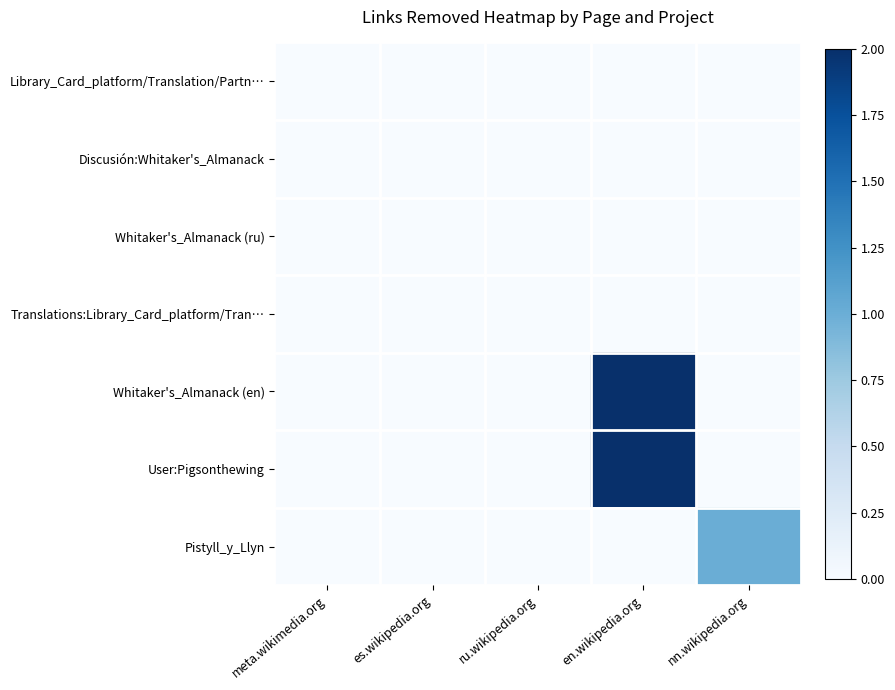

Reading left to right, extract all data points from this chart.

Library_Card_platform/Translation/Partn…: meta.wikimedia.org=0	es.wikipedia.org=0	ru.wikipedia.org=0	en.wikipedia.org=0	nn.wikipedia.org=0
Discusión:Whitaker's_Almanack: meta.wikimedia.org=0	es.wikipedia.org=0	ru.wikipedia.org=0	en.wikipedia.org=0	nn.wikipedia.org=0
Whitaker's_Almanack (ru): meta.wikimedia.org=0	es.wikipedia.org=0	ru.wikipedia.org=0	en.wikipedia.org=0	nn.wikipedia.org=0
Translations:Library_Card_platform/Tran…: meta.wikimedia.org=0	es.wikipedia.org=0	ru.wikipedia.org=0	en.wikipedia.org=0	nn.wikipedia.org=0
Whitaker's_Almanack (en): meta.wikimedia.org=0	es.wikipedia.org=0	ru.wikipedia.org=0	en.wikipedia.org=2	nn.wikipedia.org=0
User:Pigsonthewing: meta.wikimedia.org=0	es.wikipedia.org=0	ru.wikipedia.org=0	en.wikipedia.org=2	nn.wikipedia.org=0
Pistyll_y_Llyn: meta.wikimedia.org=0	es.wikipedia.org=0	ru.wikipedia.org=0	en.wikipedia.org=0	nn.wikipedia.org=1